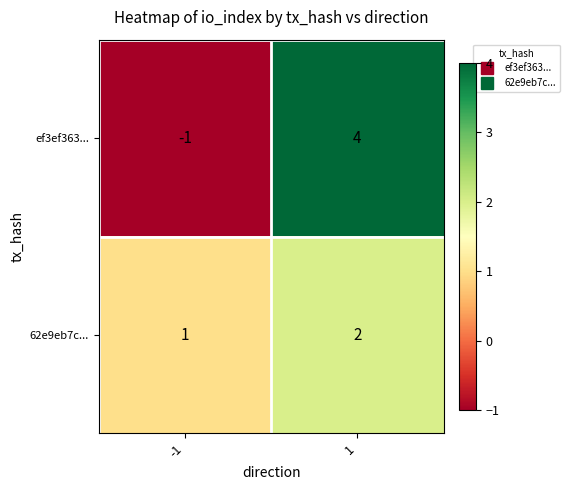

List the series in order of their peak value, highest first.

ef3ef363..., 62e9eb7c...